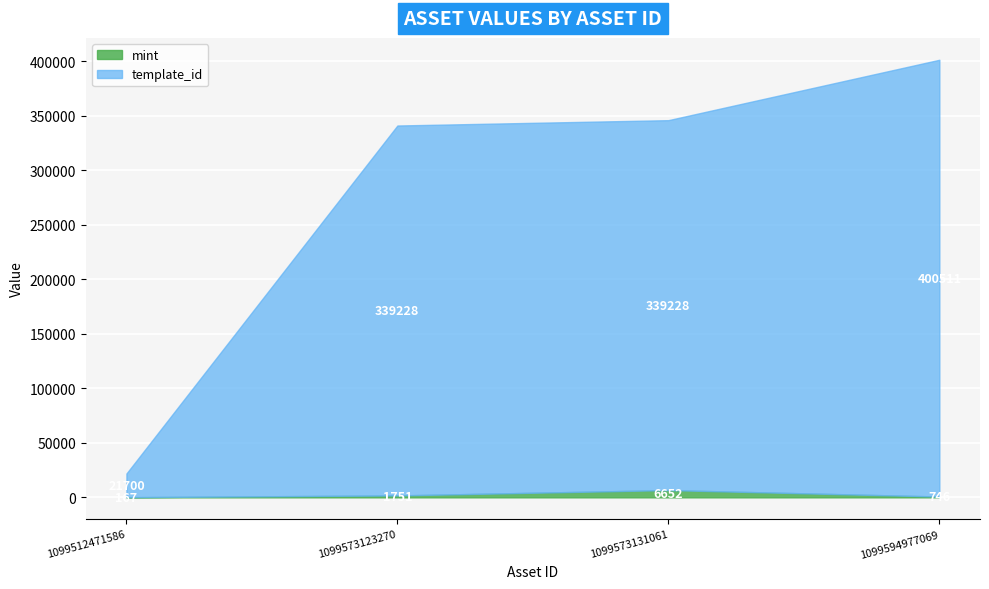

List the labels in order of mint value, smallest first.

1099512471586, 1099594977069, 1099573123270, 1099573131061